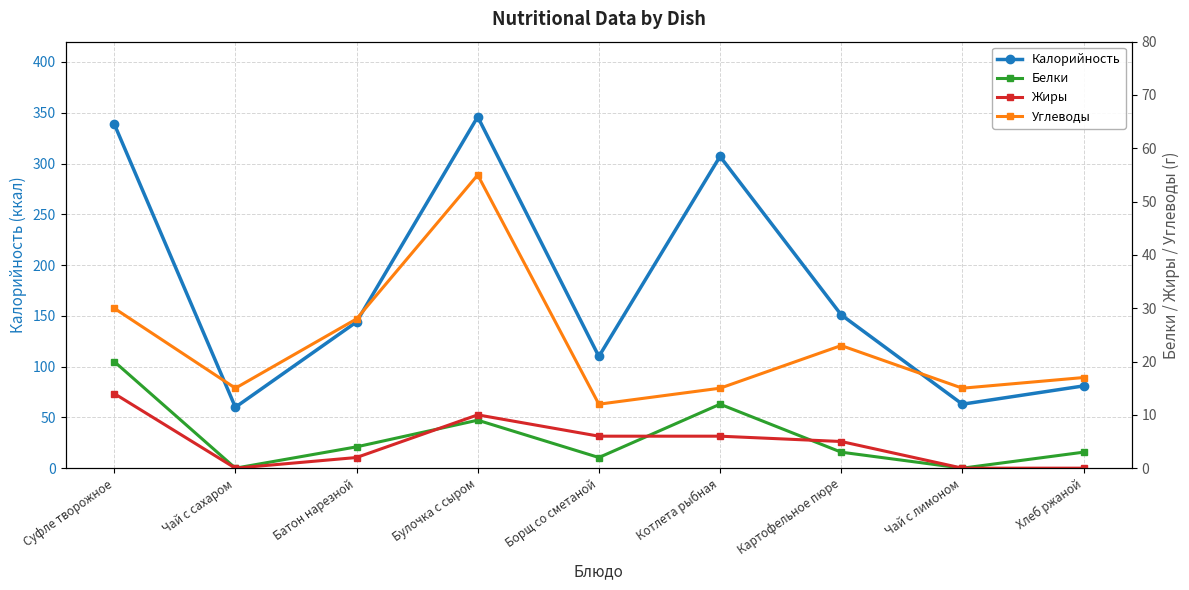

What is the highest value of the Жиры series?

14